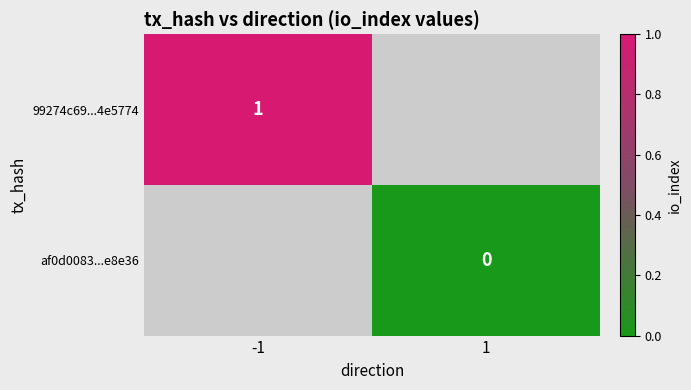

Is it true that 99274c69...4e5774 equals 1 at -1?

True